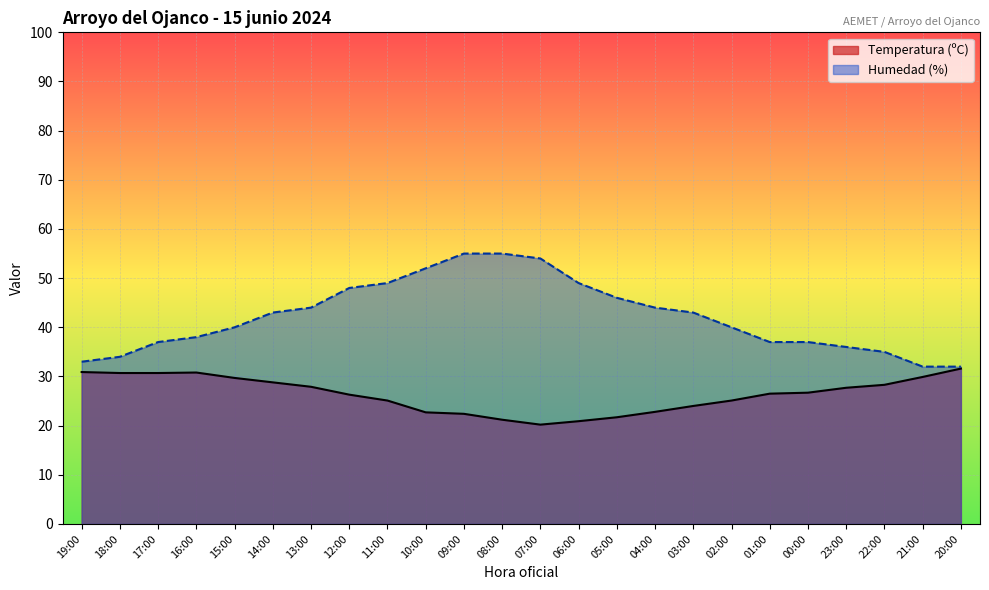

Which has a higher value, 02:00 or 08:00?

02:00